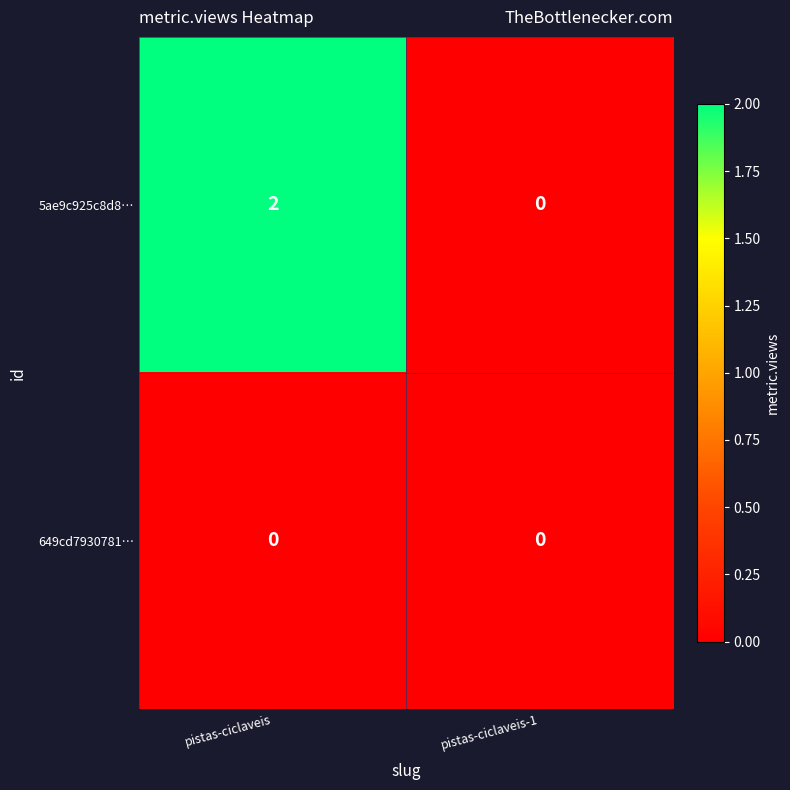

Reading left to right, extract all data points from this chart.

5ae9c925c8d8…: pistas-ciclaveis=2	pistas-ciclaveis-1=0
649cd7930781…: pistas-ciclaveis=0	pistas-ciclaveis-1=0